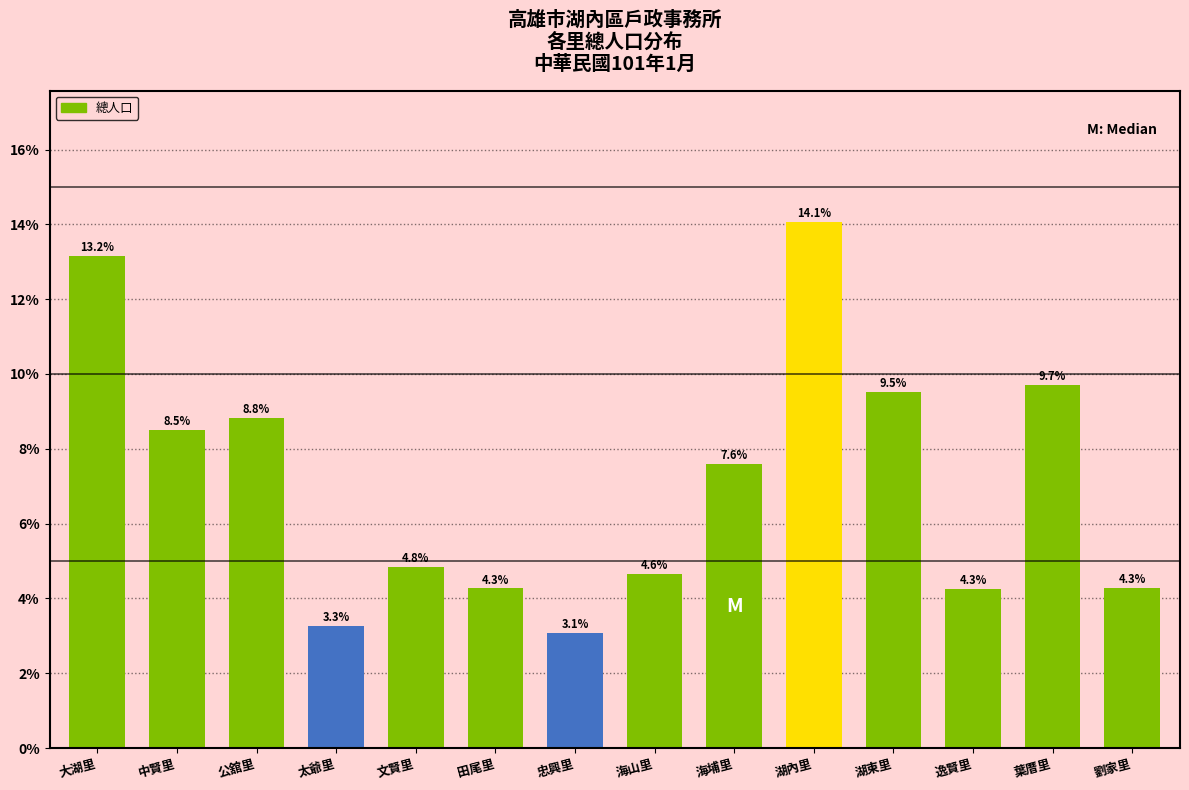

Reading left to right, transcribe all the data shown in this chart.

13.2	8.5	8.8	3.3	4.8	4.3	3.1	4.6	7.6	14.1	9.5	4.3	9.7	4.3